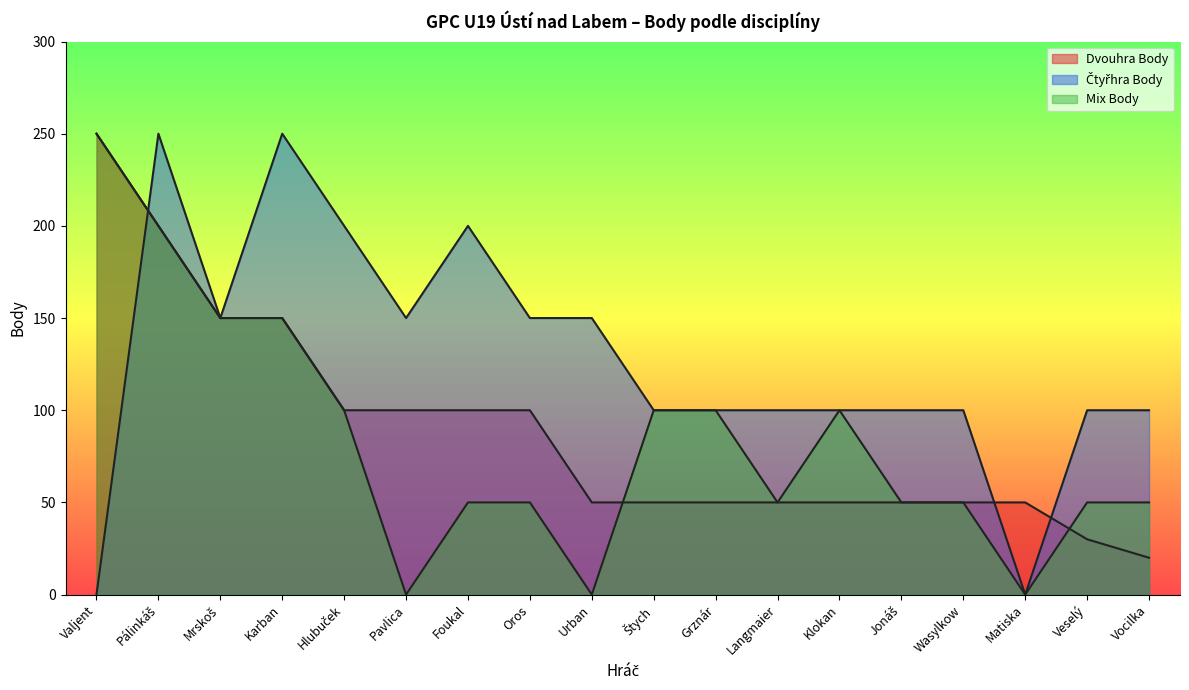

At which category is the sum across all series the highest?

Pálinkáš